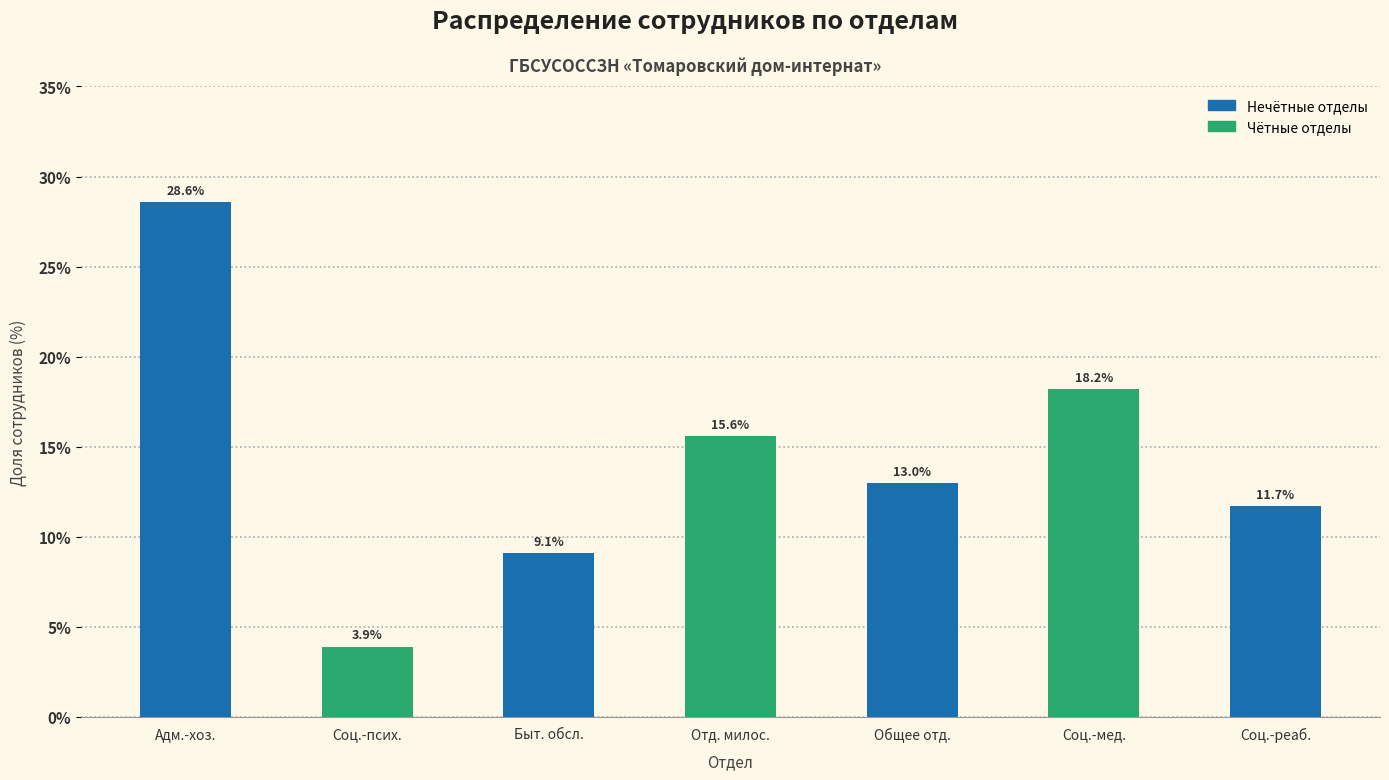

How many bars are there in total?

7